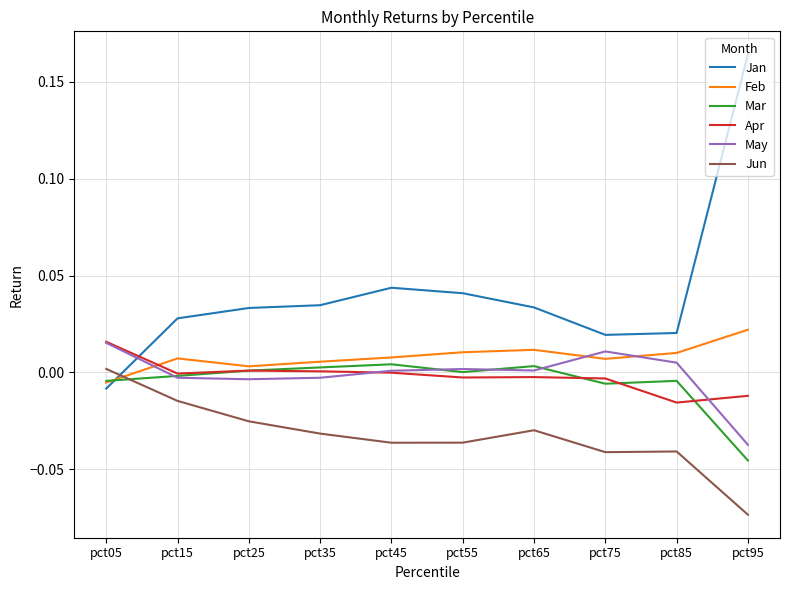

Which series has the largest total across all categories?

Jan